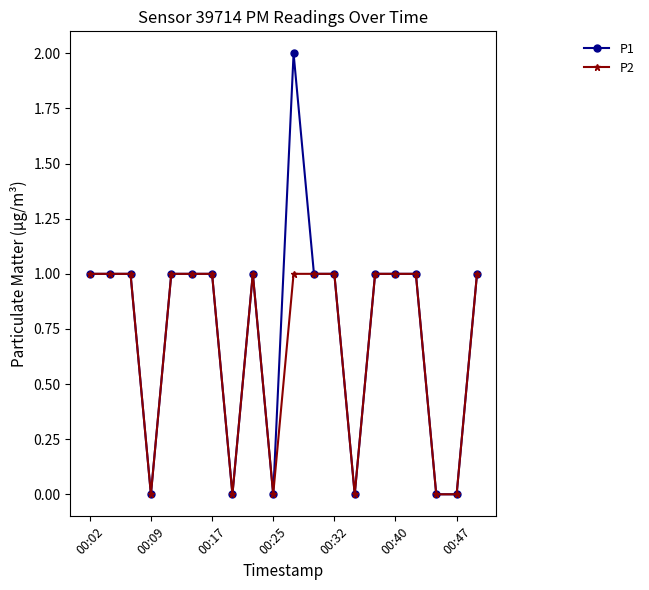

Which series has the widest spread of values?

P1